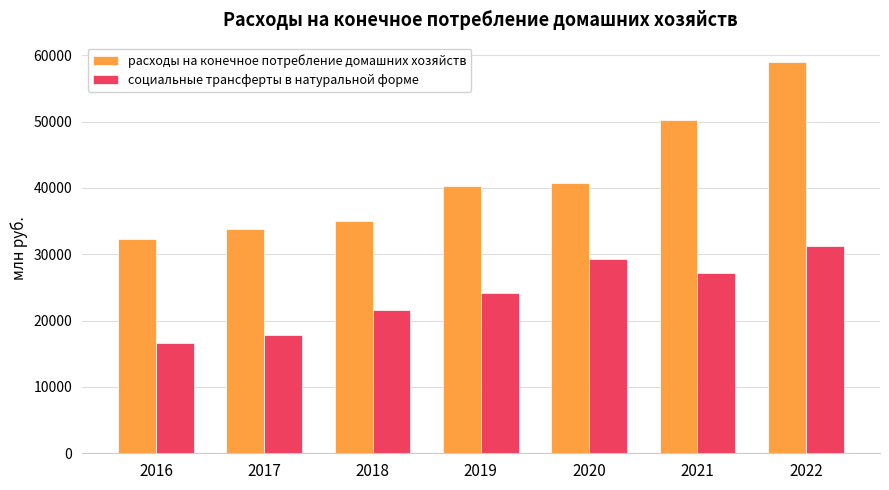

Are the bars grouped side by side (vs. stacked)?

Yes